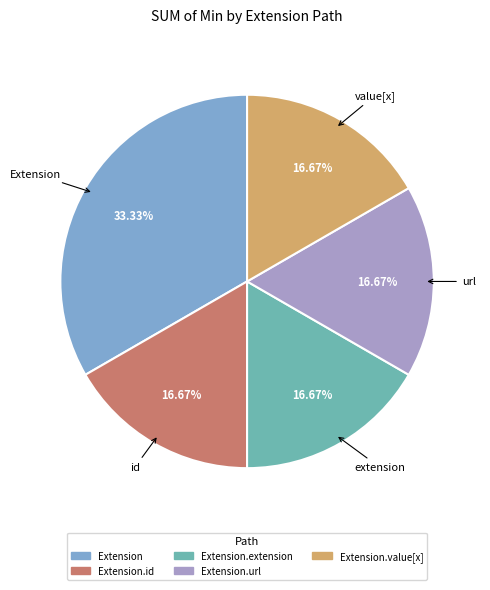

Is there a majority slice in this chart?

No